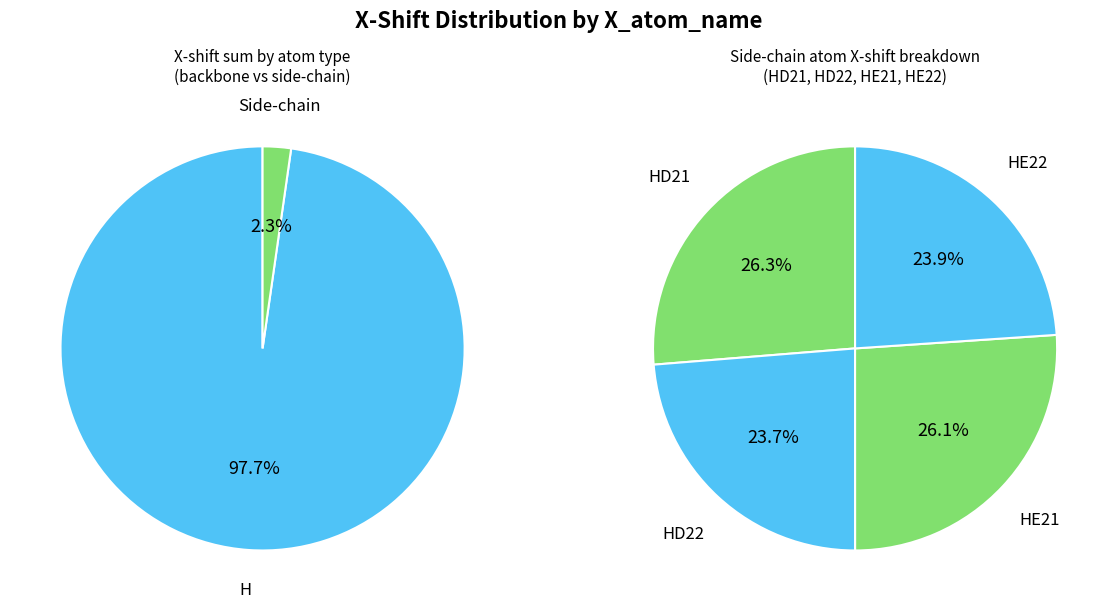

Combined, do HE22 and HD22 account for over 50%?

No